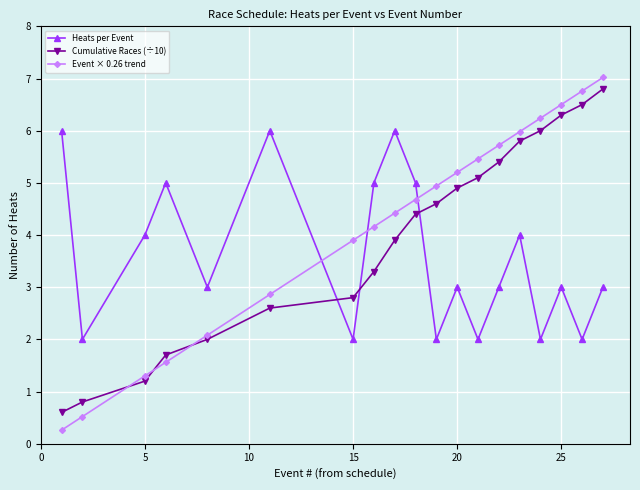

What is the highest value of the Event × 0.26 trend series?

7.0